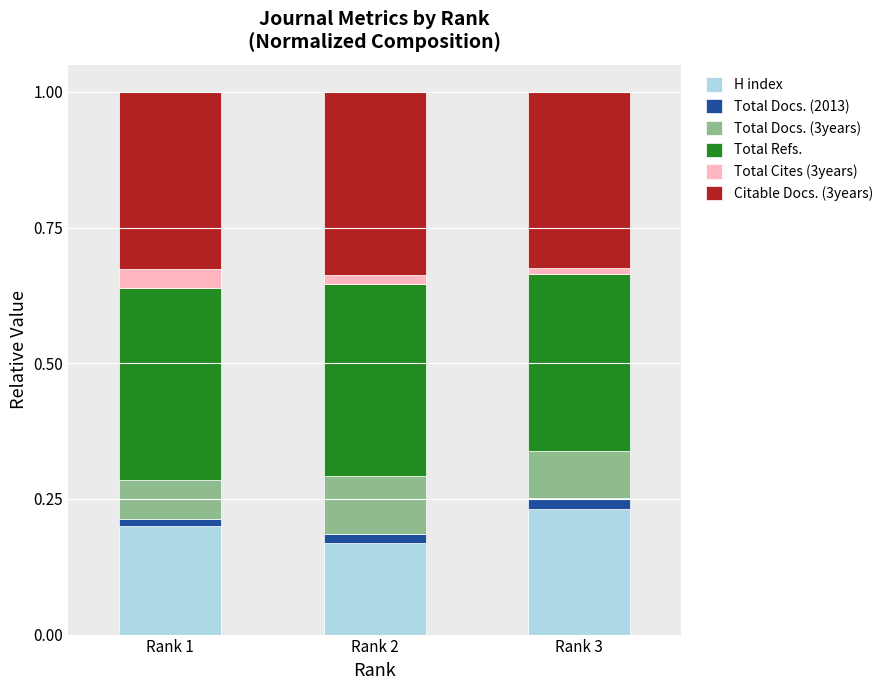

At which label does H index reach its minimum?

Rank 2